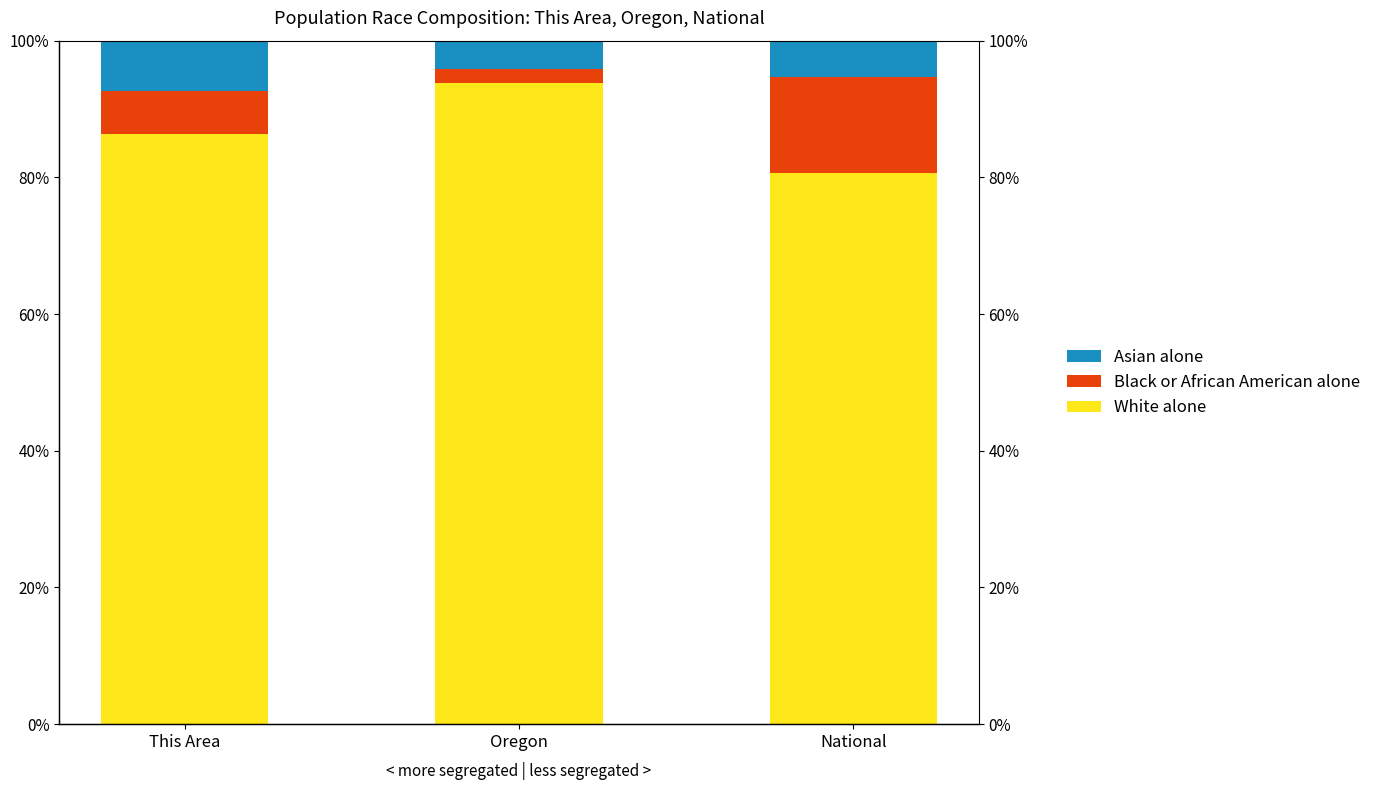

Is the value of Black or African American alone at Oregon greater than the value of Asian alone at Oregon?

No